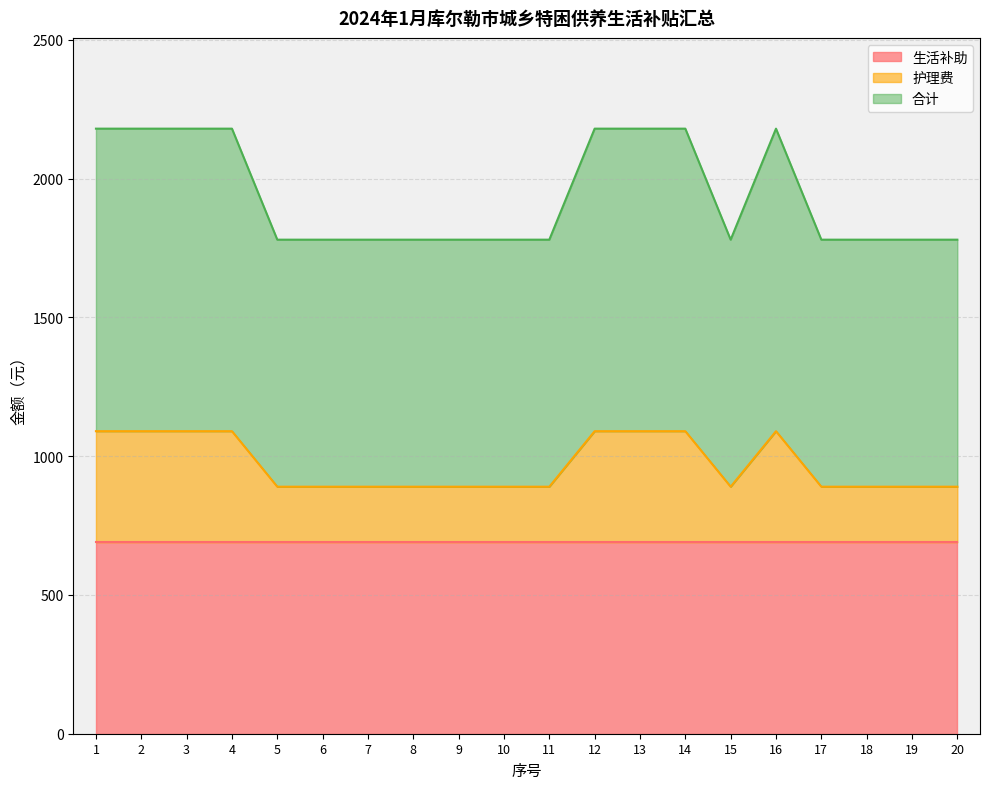

At which category does 合计 reach its first local peak?

16